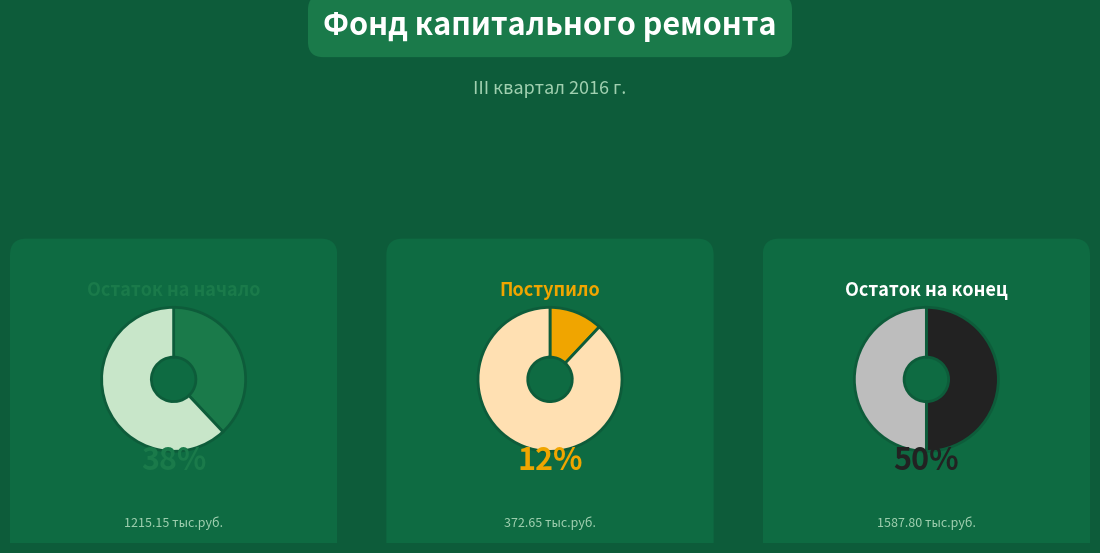

The Остаток на начало slice represents 38% of the pie. True or false?

True